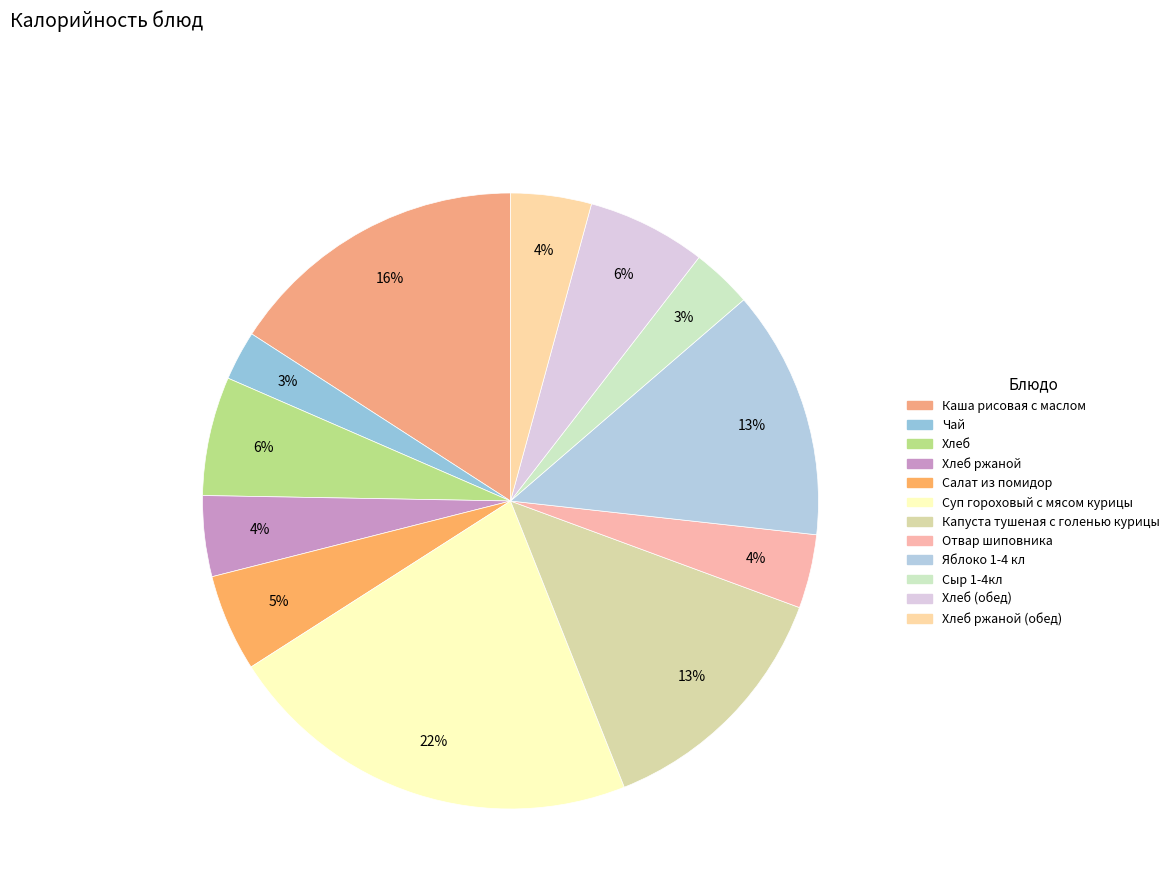

How many segments does this pie chart have?

12